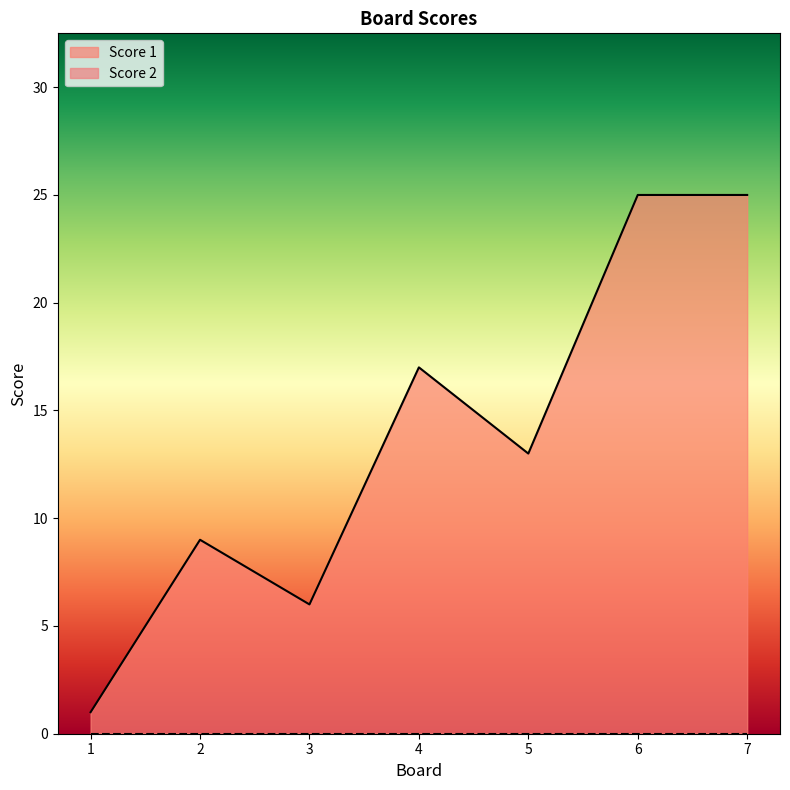

The chart shows a value of 13 at 2. True or false?

False